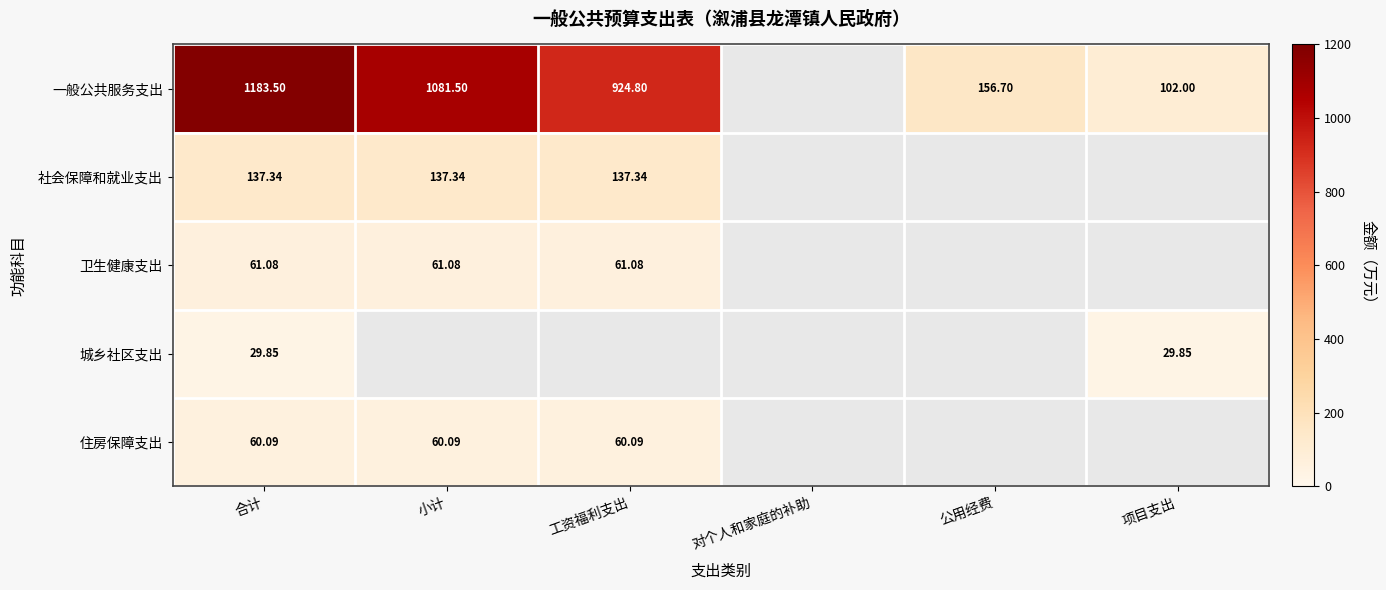

Is the value of 卫生健康支出 at 小计 greater than the value of 住房保障支出 at 合计?

Yes